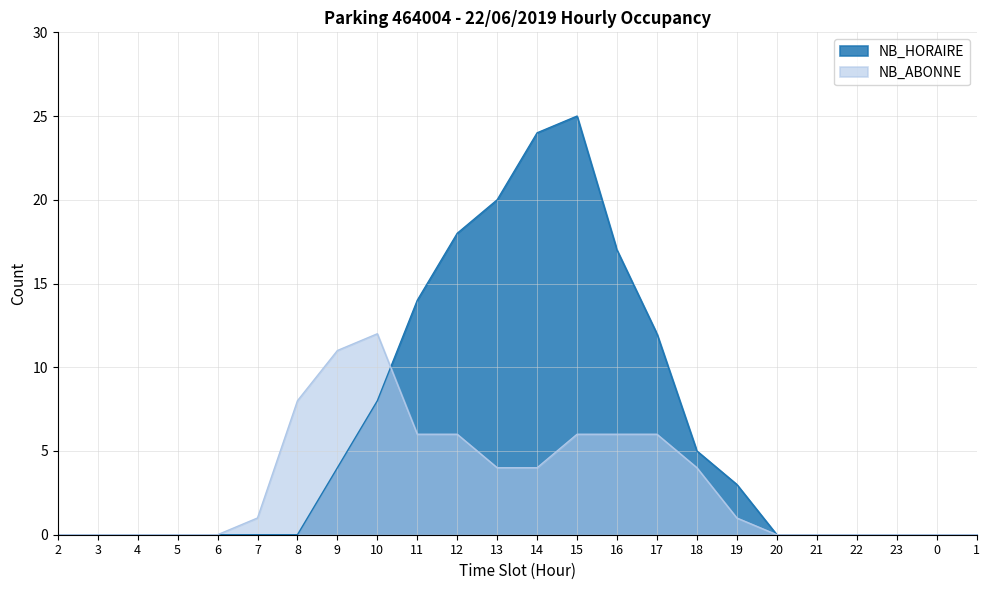

What is the average value of the NB_ABONNE series?

3